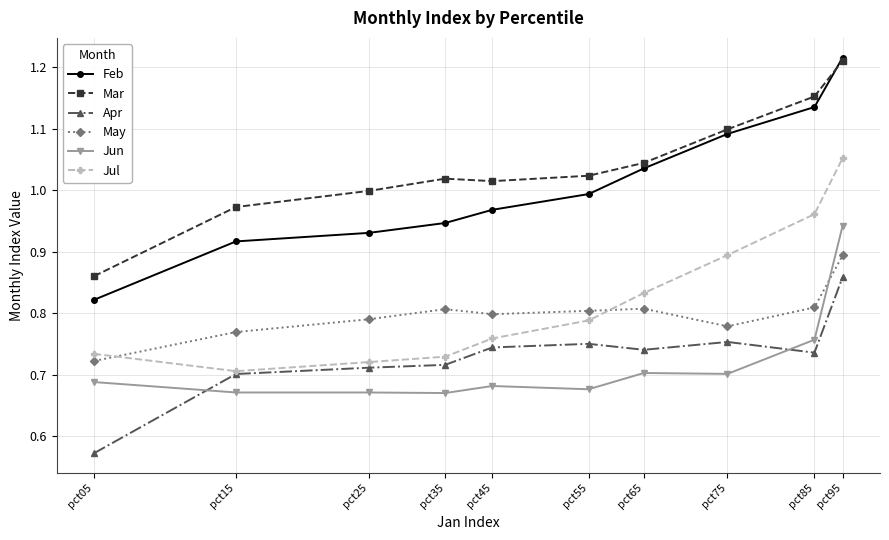

Which category has the highest value in the Jun series?

pct95